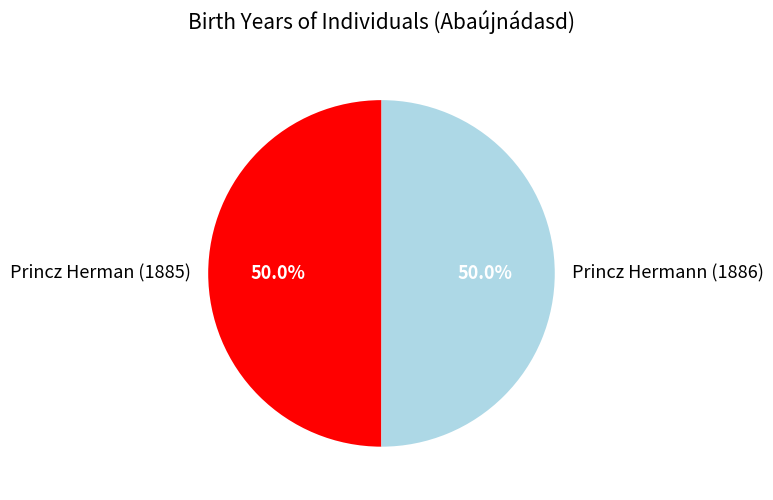

What is the total percentage of Princz Hermann (1886) and Princz Herman (1885)?

100.0%